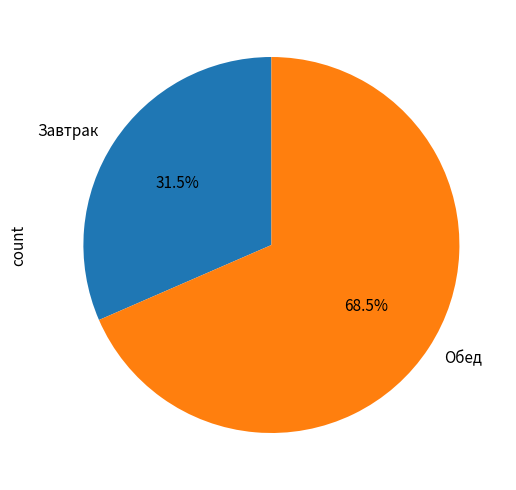

To the nearest percent, what is the difference between the largest and smallest slice percentages?

37%